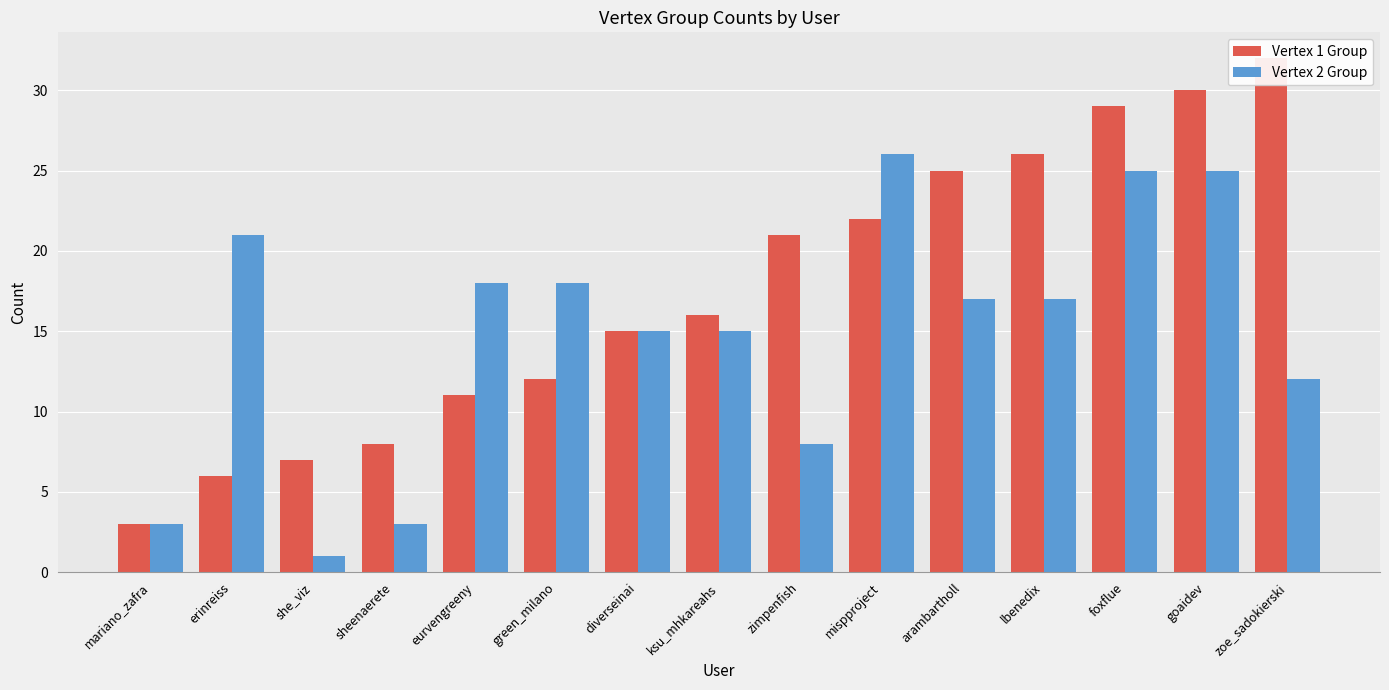

Rank the categories by Vertex 1 Group value from lowest to highest.

mariano_zafra, erinreiss, she_viz, sheenaerete, eurvengreeny, green_milano, diverseinai, ksu_mhkareahs, zimpenfish, mispproject, arambartholl, lbenedix, foxflue, goaidev, zoe_sadokierski